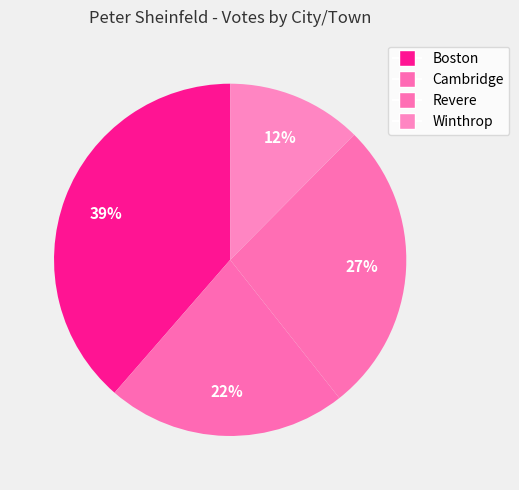

Count the number of slices in the pie.

4